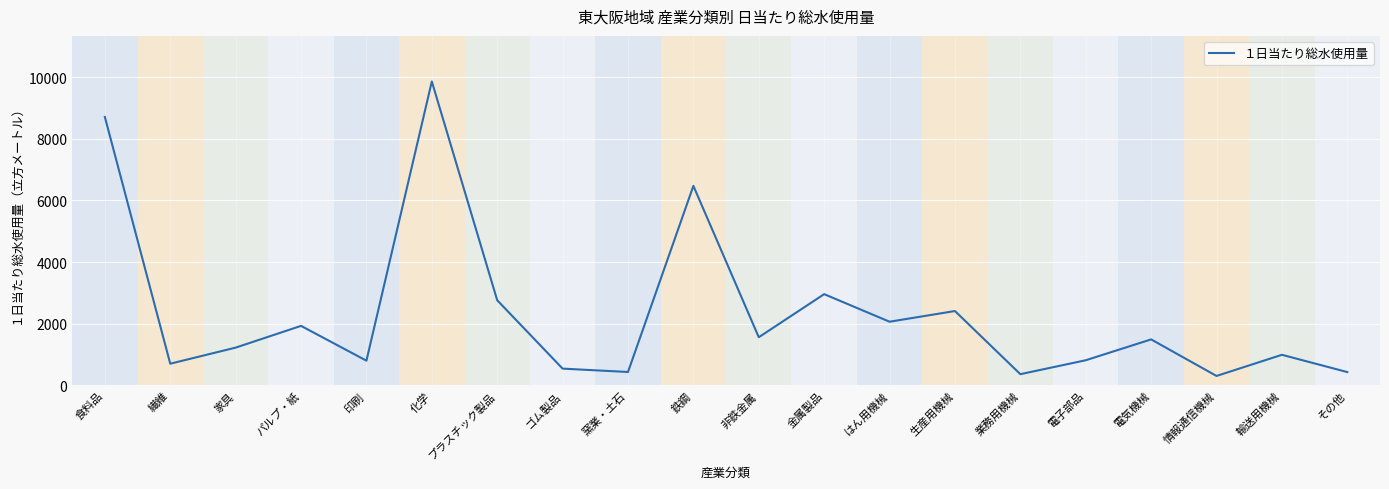

Is it true that the value at パルプ・紙 is 3078?

False